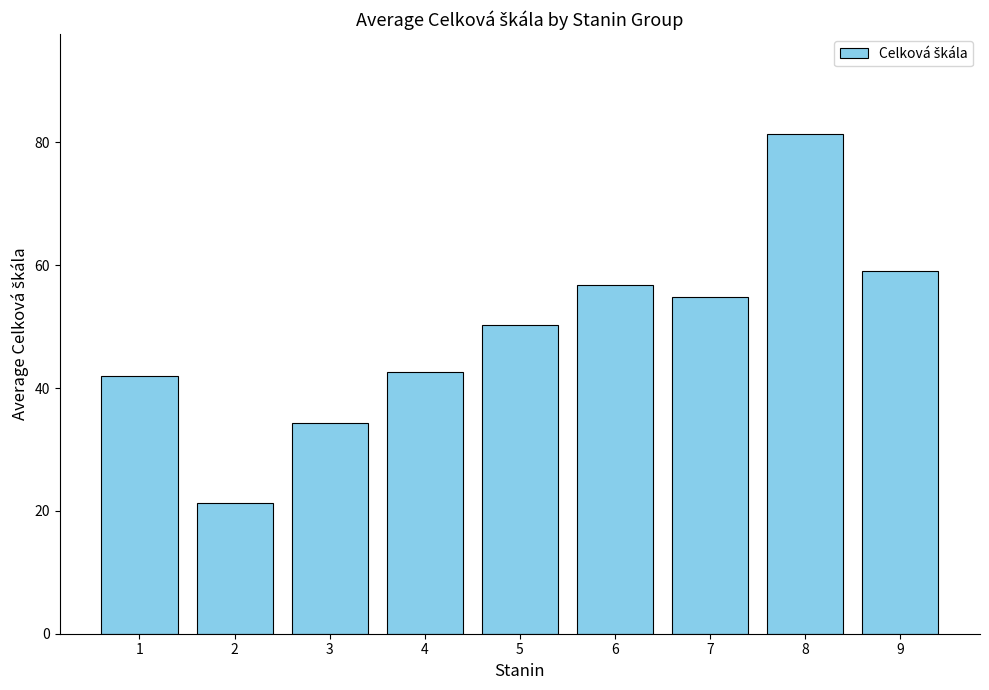

How many data points are less than 50?

4